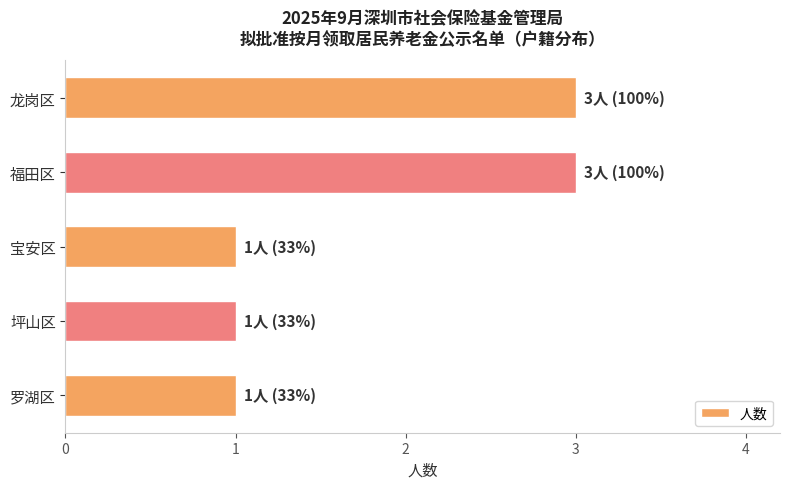

Count the number of data series in this chart.

1